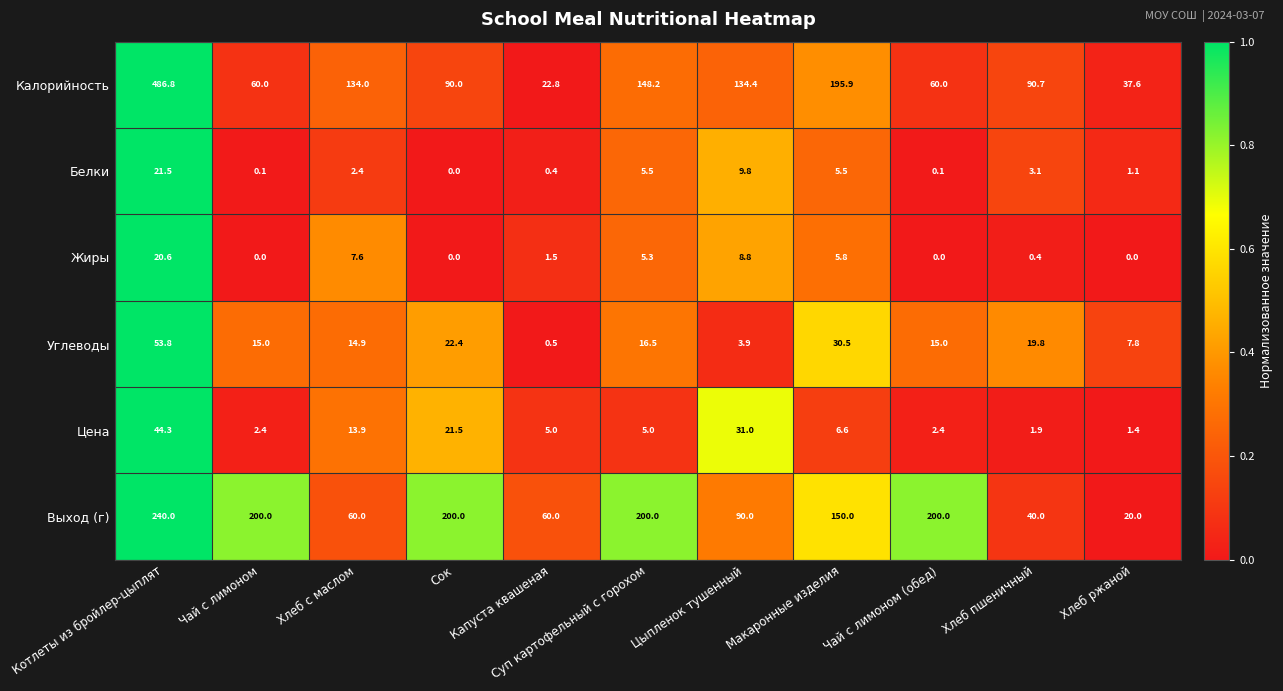

What is the sum of all Жиры values?

50.0